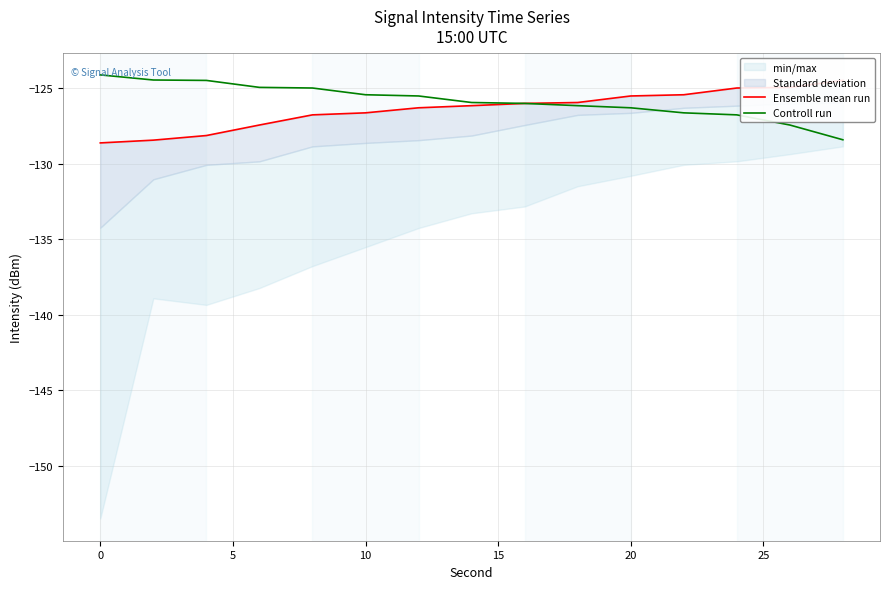

Reading left to right, transcribe all the data shown in this chart.

Ensemble mean run: -128.6	-128.4	-128.1	-127.4	-126.8	-126.6	-126.3	-126.1	-126.0	-125.9	-125.5	-125.4	-125.0	-124.9	-124.5
Controll run: -124.1	-124.4	-124.5	-124.9	-125.0	-125.4	-125.5	-125.9	-126.0	-126.1	-126.3	-126.6	-126.8	-127.4	-128.4